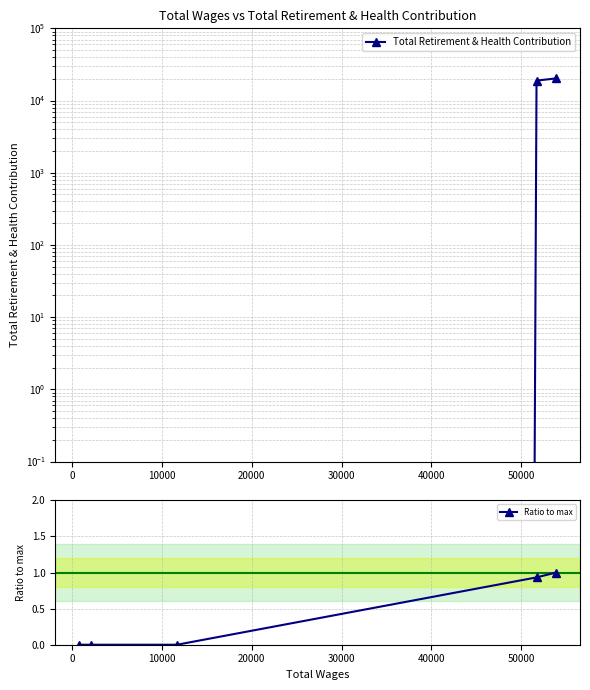

True or false: Total Retirement & Health Contribution and Ratio to max intersect in this chart.

False